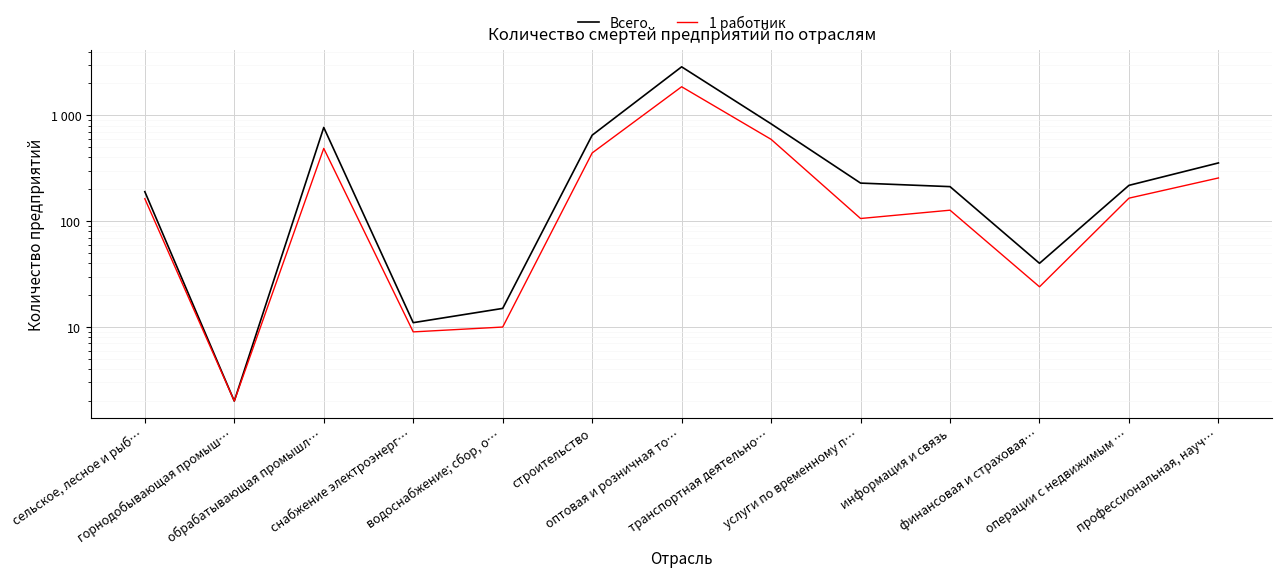

What is the average value of the Всего series?

492